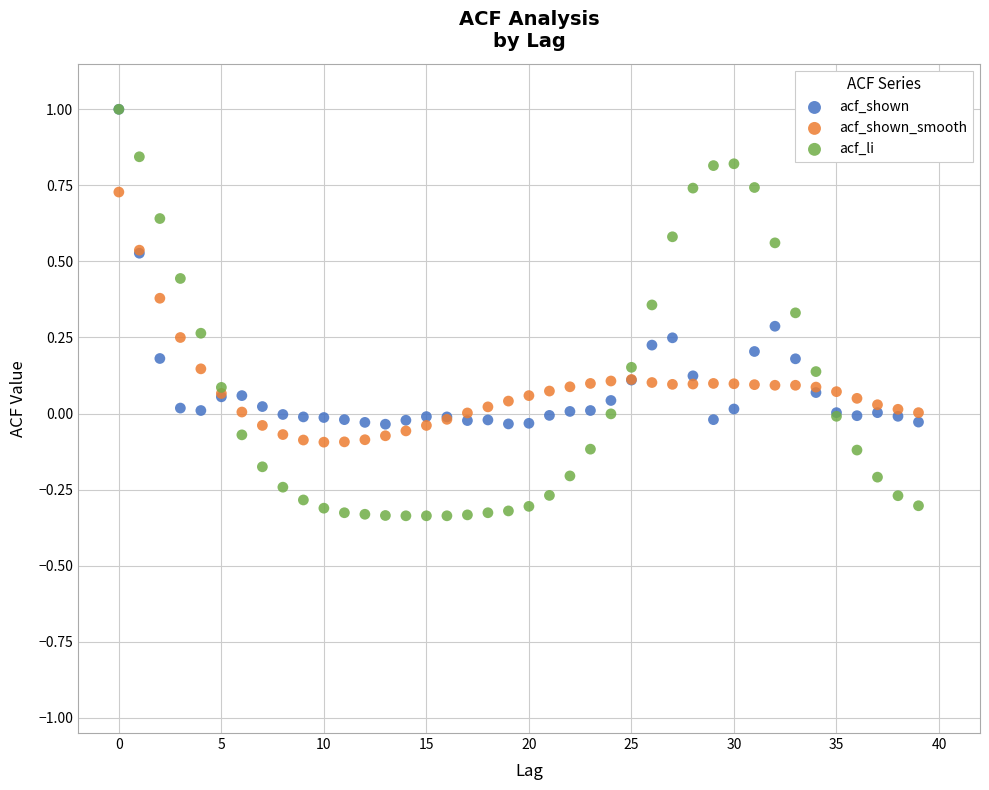

What are all the series names shown in the legend?

acf_shown, acf_shown_smooth, acf_li